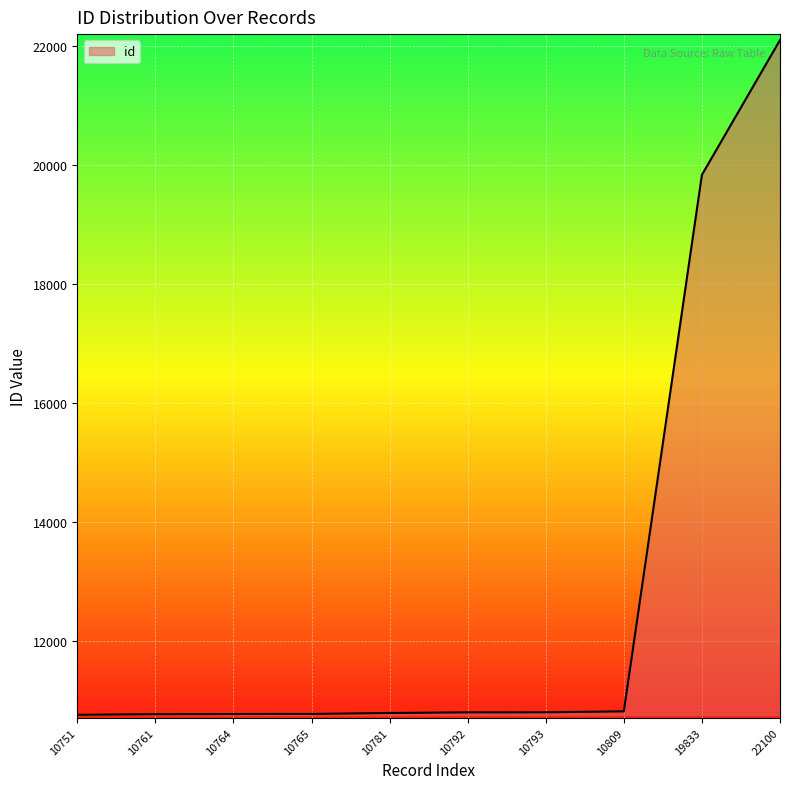

Where is the data nearest to the value 16425?

19833